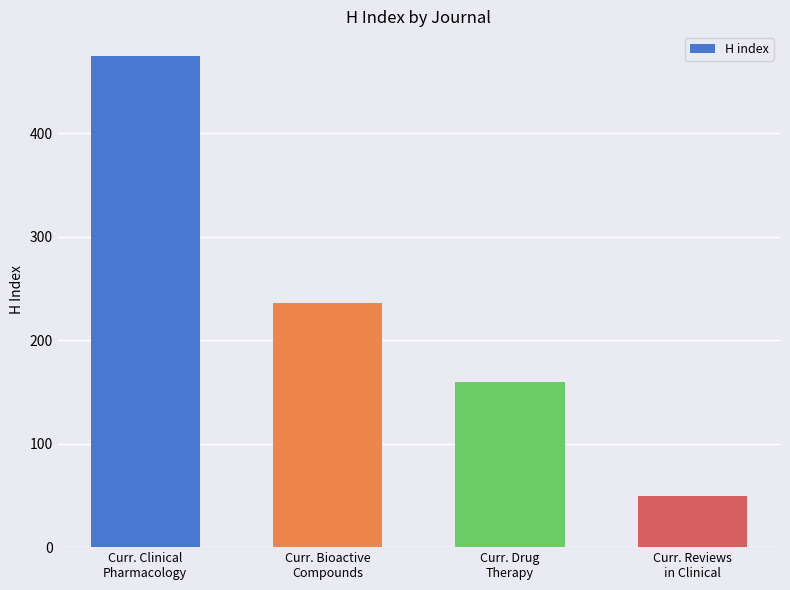

What is the sum of all values?

920